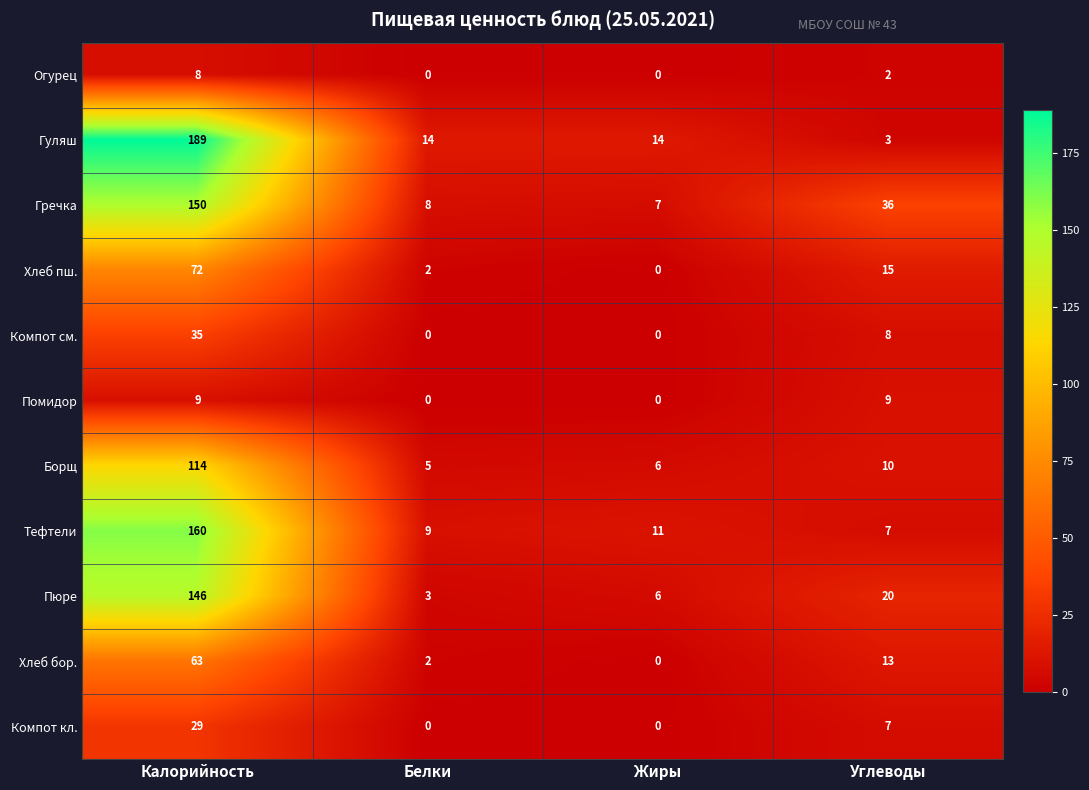

Which series has the largest total across all categories?

Гуляш